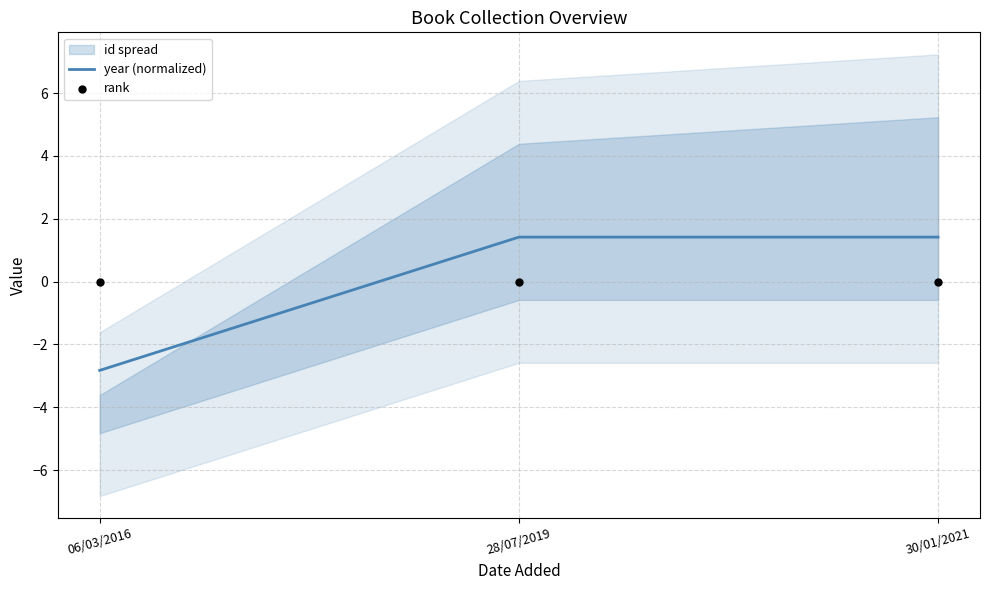

At how many categories does at least one series exceed 0?

2